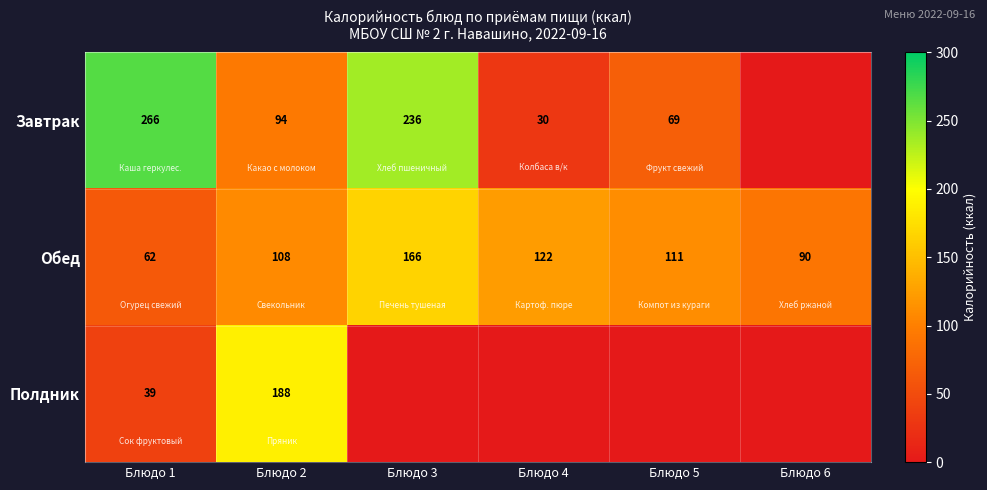

Is it true that Обед equals 180 at Блюдо 5?

False